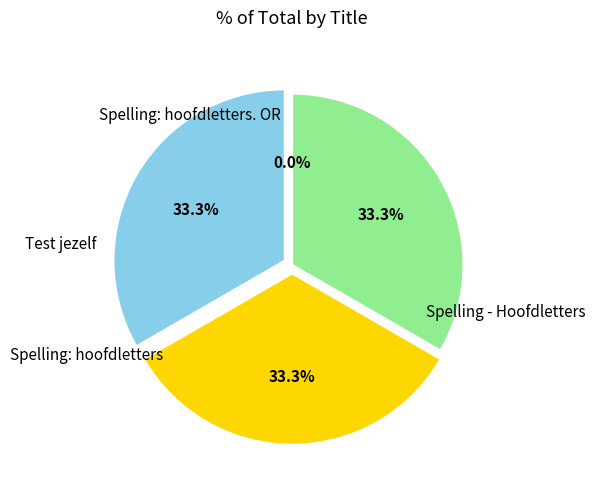

Is there a majority slice in this chart?

No